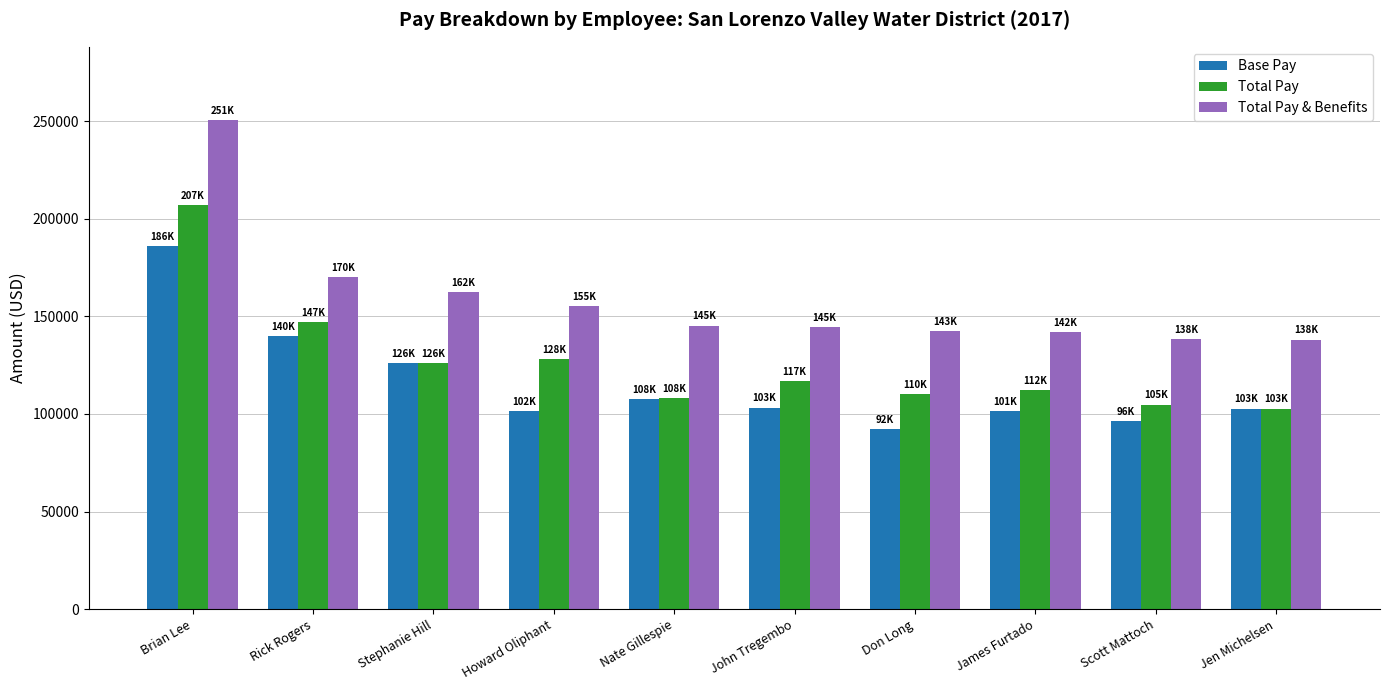

At how many categories does at least one series exceed 188502?

1